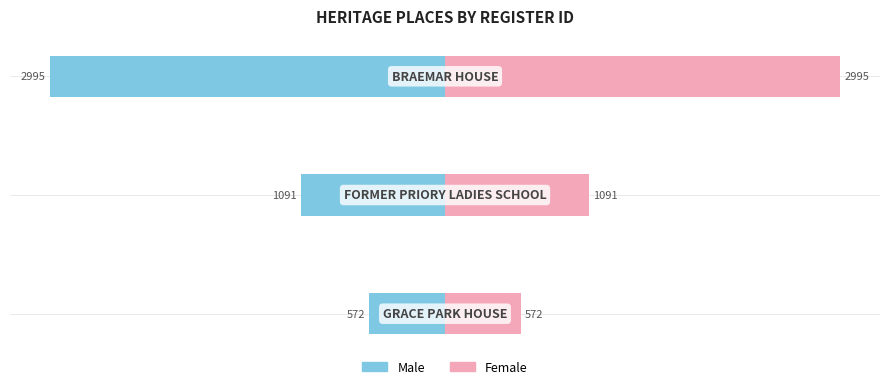

What is the highest value of the Female series?

2995